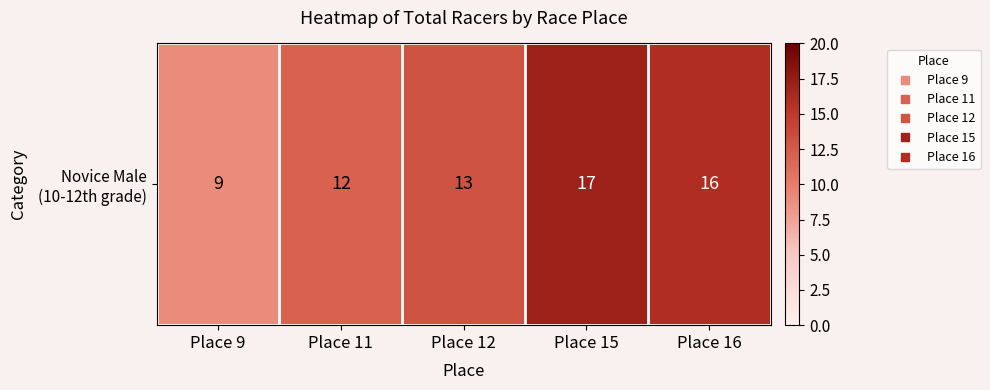

What is the change in value from Place 11 to Place 16?

+4